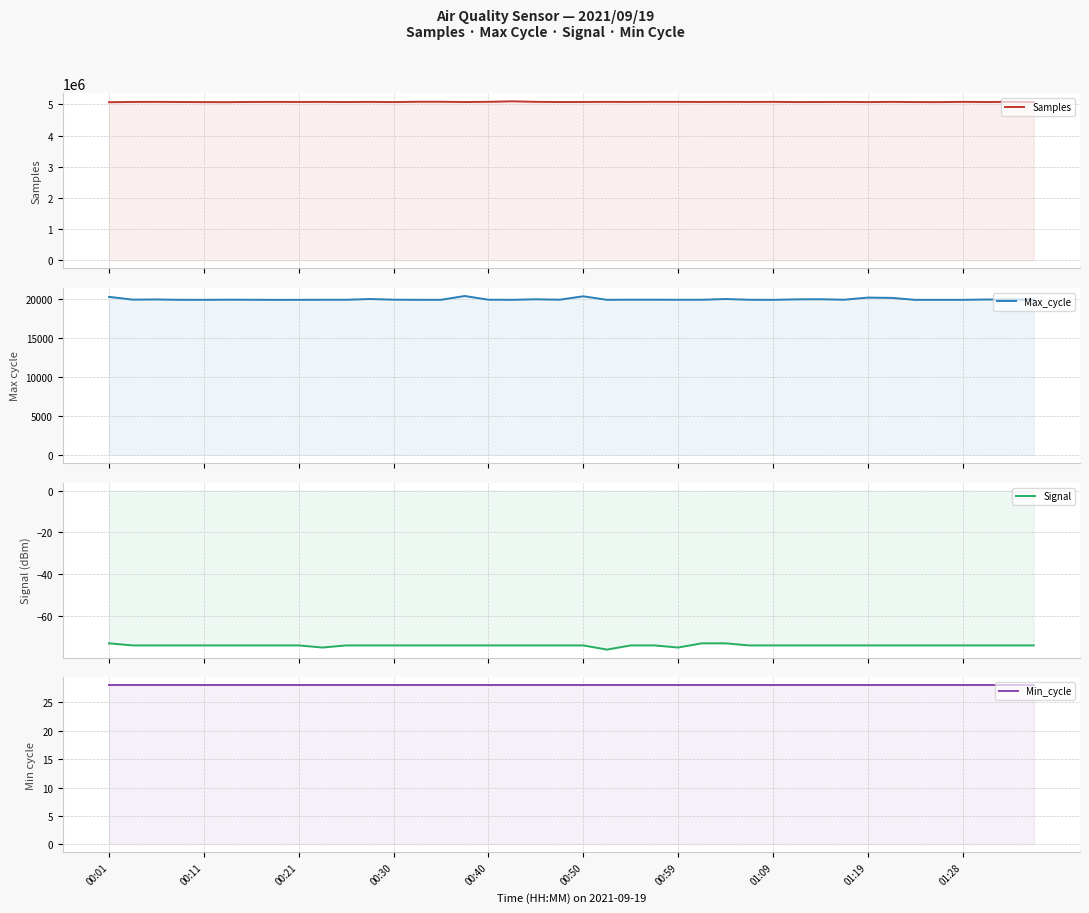

True or false: Max_cycle and Samples intersect in this chart.

False